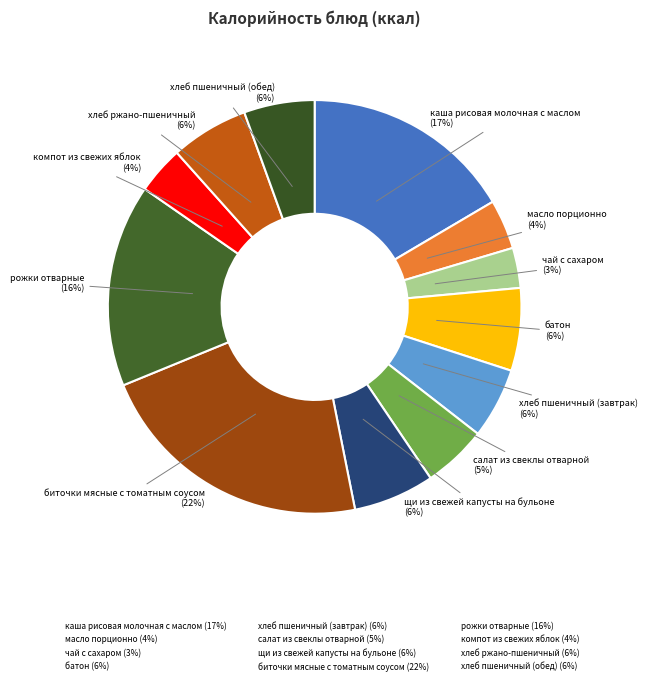

To the nearest percent, what is the average slice percentage?

8%